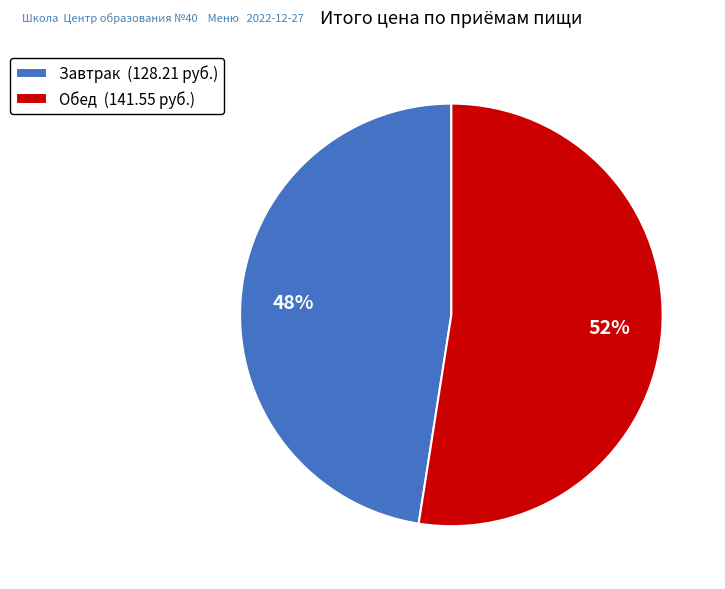

Between Завтрак (128.21 руб.) and Обед (141.55 руб.), which is larger?

Обед (141.55 руб.)